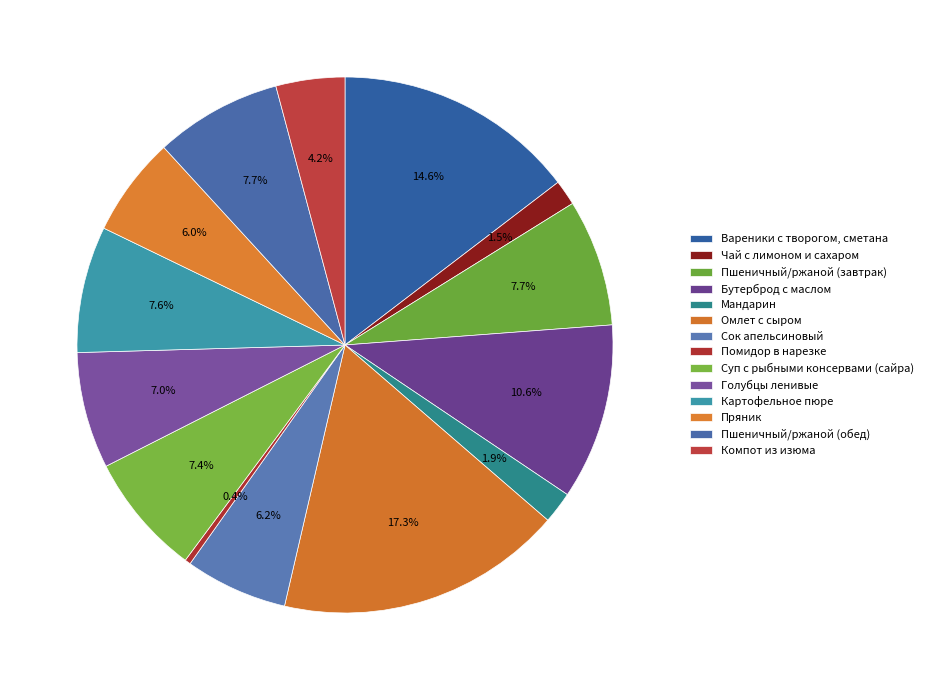

Count the number of slices in the pie.

14